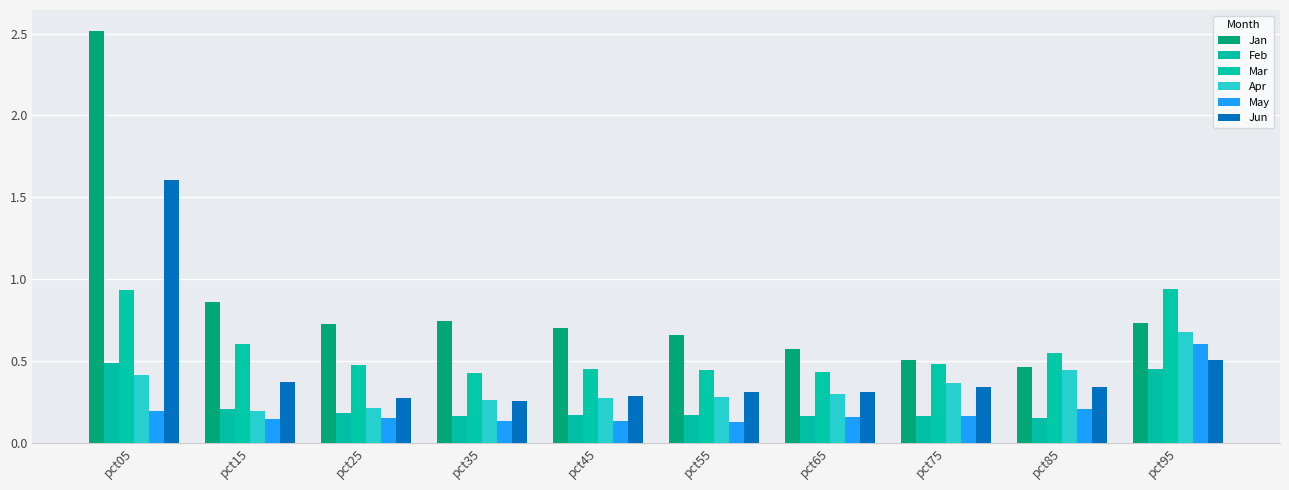

What is the difference between the second highest and minimum values in the Mar series?

0.5